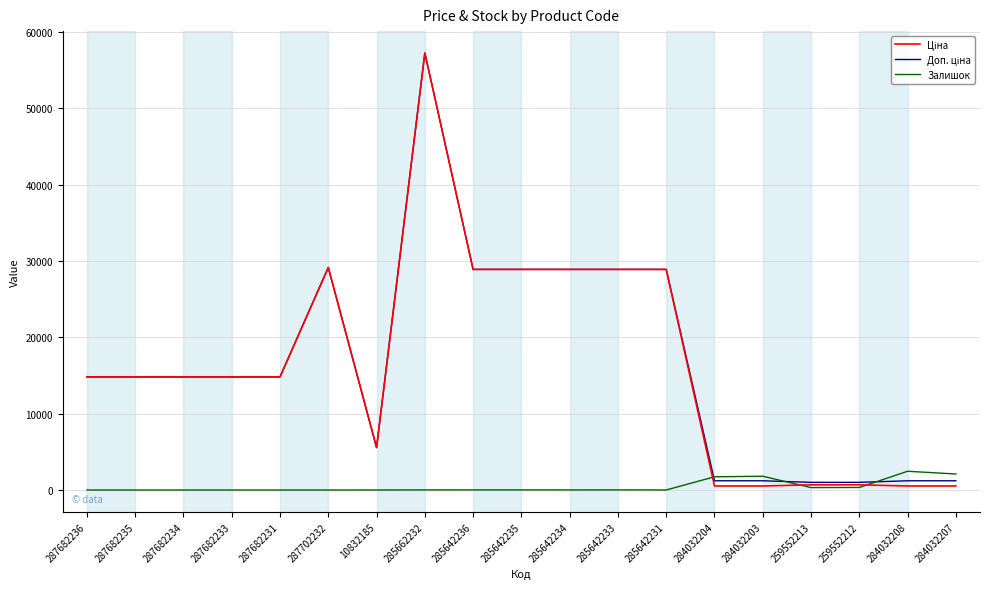

What is the total value across all series at 287682236?

29635.2